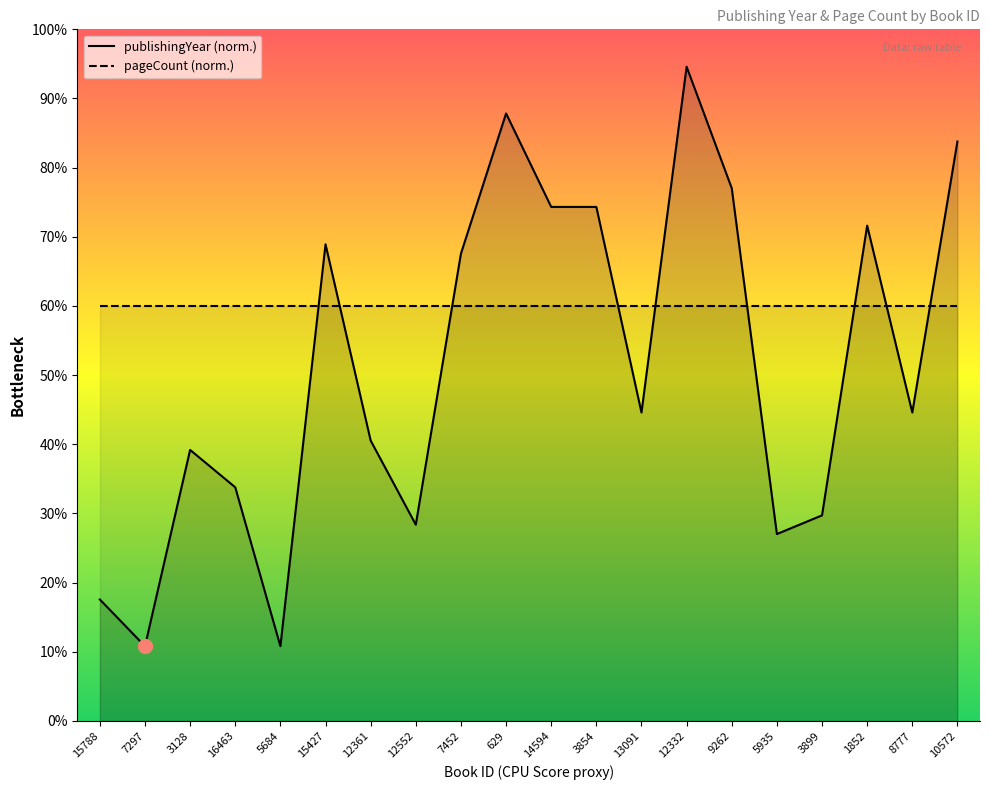

Reading right to left, transcribe all the data shown in this chart.

publishingYear: 10572=83.8	8777=44.6	1852=71.6	3899=29.7	5935=27.0	9262=77.0	12332=94.6	13091=44.6	3854=74.3	14594=74.3	629=87.8	7452=67.6	12552=28.4	12361=40.5	15427=68.9	5684=10.8	16463=33.8	3128=39.2	7297=10.8	15788=17.6
pageCount: 10572=60.0	8777=60.0	1852=60.0	3899=60.0	5935=60.0	9262=60.0	12332=60.0	13091=60.0	3854=60.0	14594=60.0	629=60.0	7452=60.0	12552=60.0	12361=60.0	15427=60.0	5684=60.0	16463=60.0	3128=60.0	7297=60.0	15788=60.0